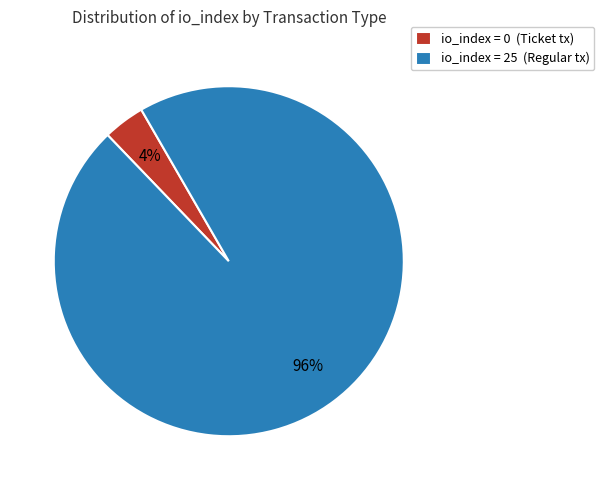

The io_index = 25 (Regular tx) slice represents 96% of the pie. True or false?

True